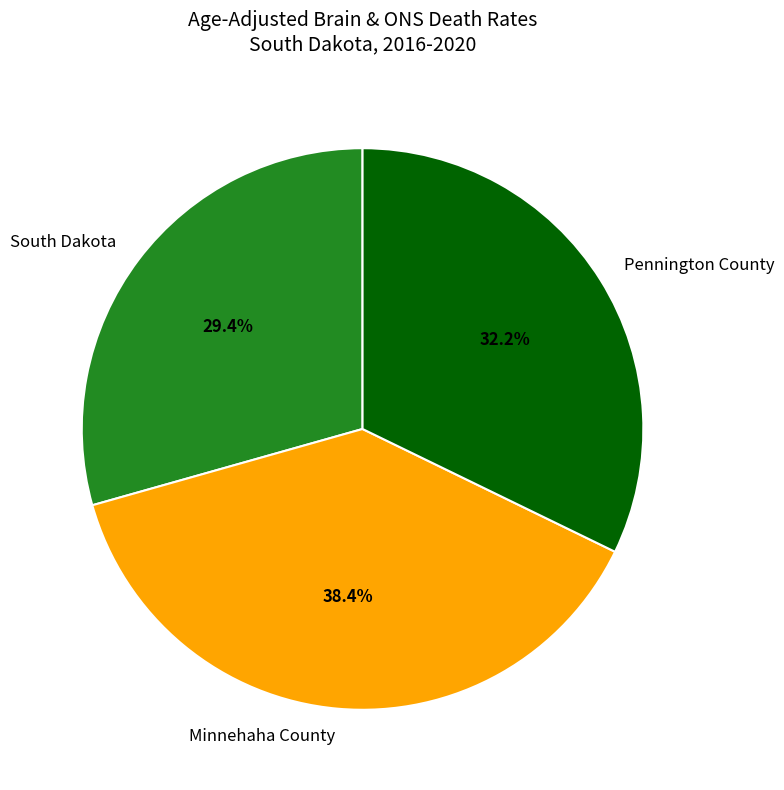

Which category has the smallest portion of the pie?

South Dakota